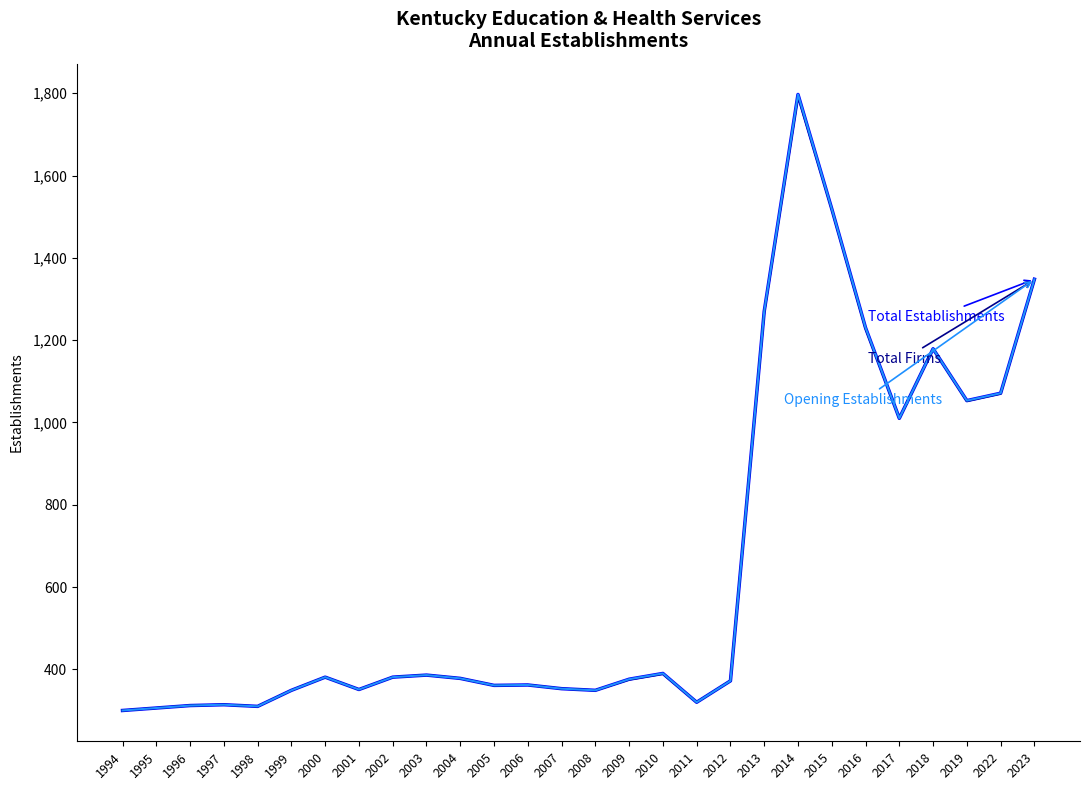

The value of Total Establishments at 2001 is 202. True or false?

False